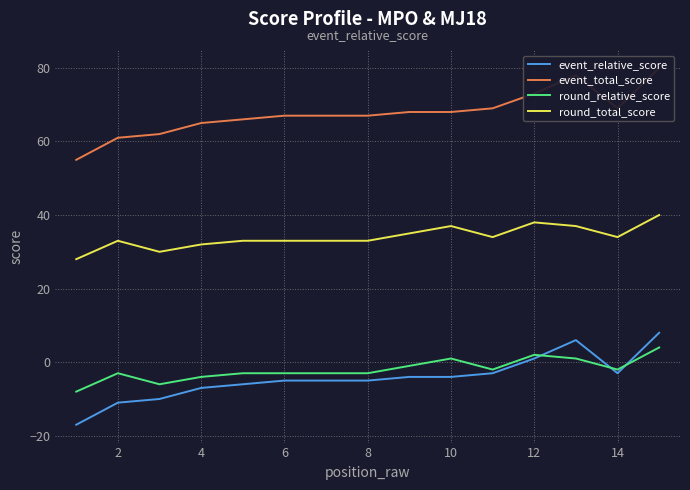

Is this an area chart (filled region under the line)?

No